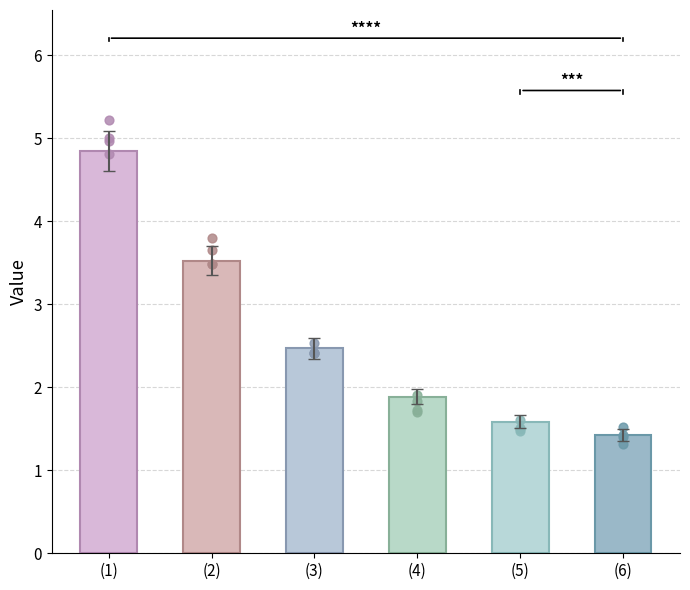

Which has a higher value, (5) or (1)?

(1)